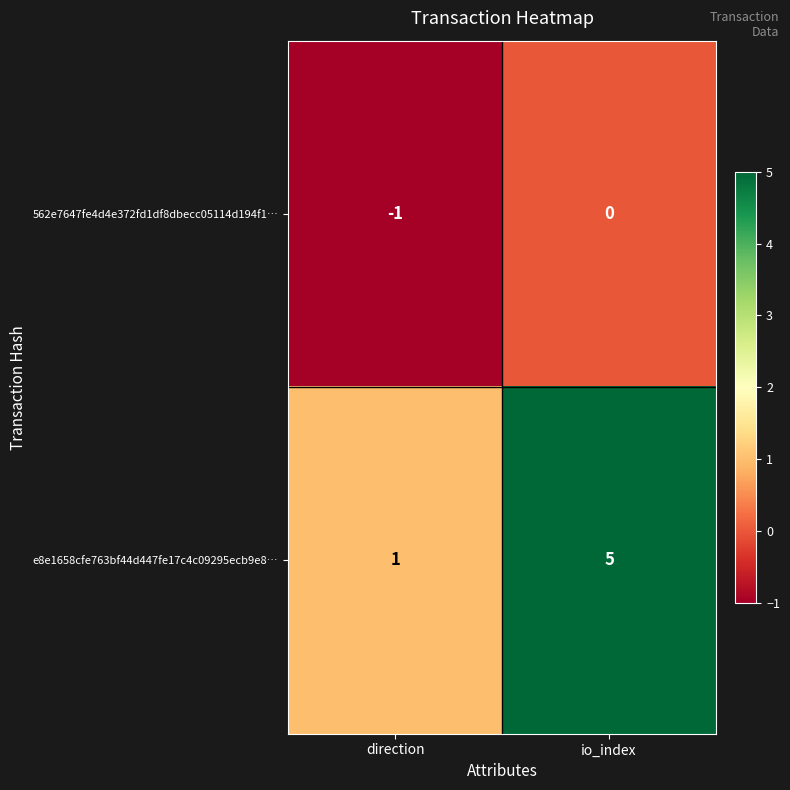

The value of e8e1658cfe763bf44d447fe17c4c09295ecb9e8… at io_index is 7. True or false?

False